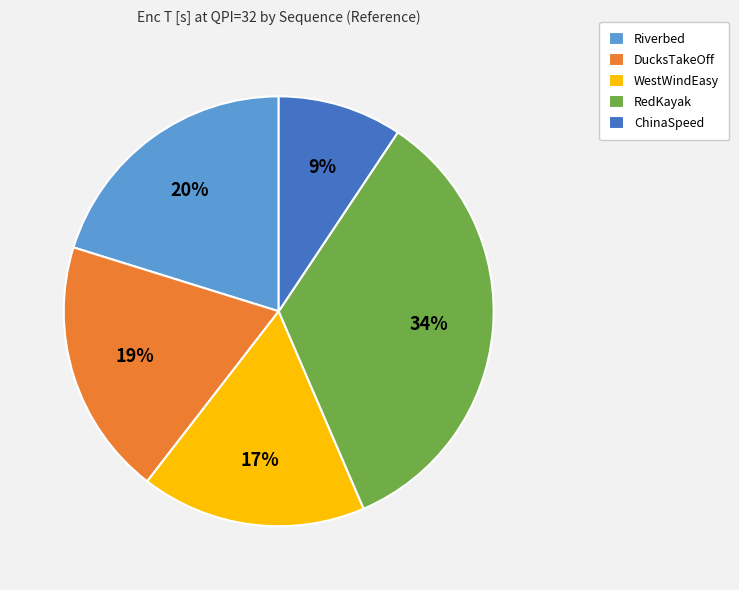

To the nearest percent, what portion does Riverbed represent?

20%